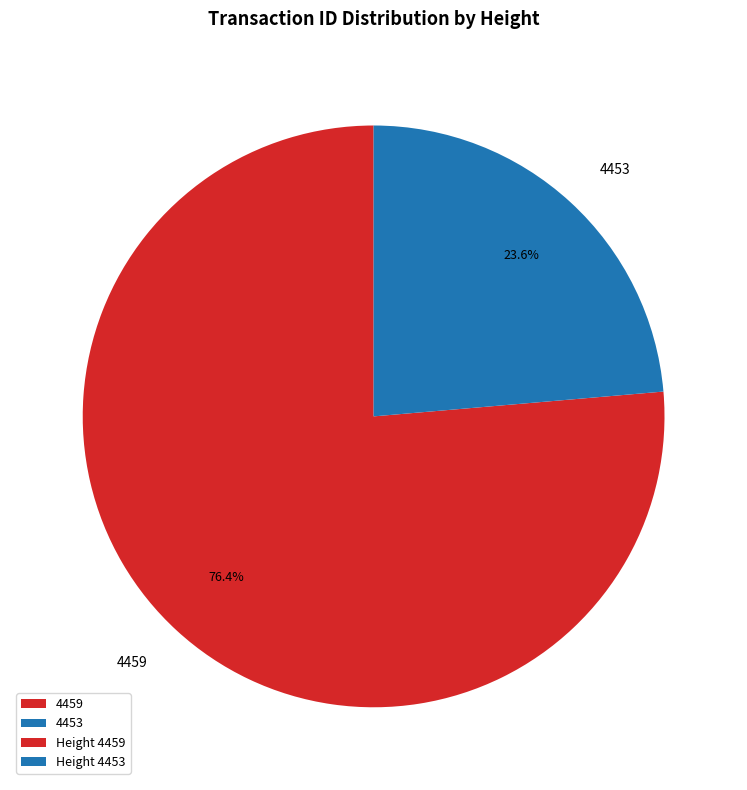

To the nearest percent, what is the combined percentage of 4459 and 4453?

100%